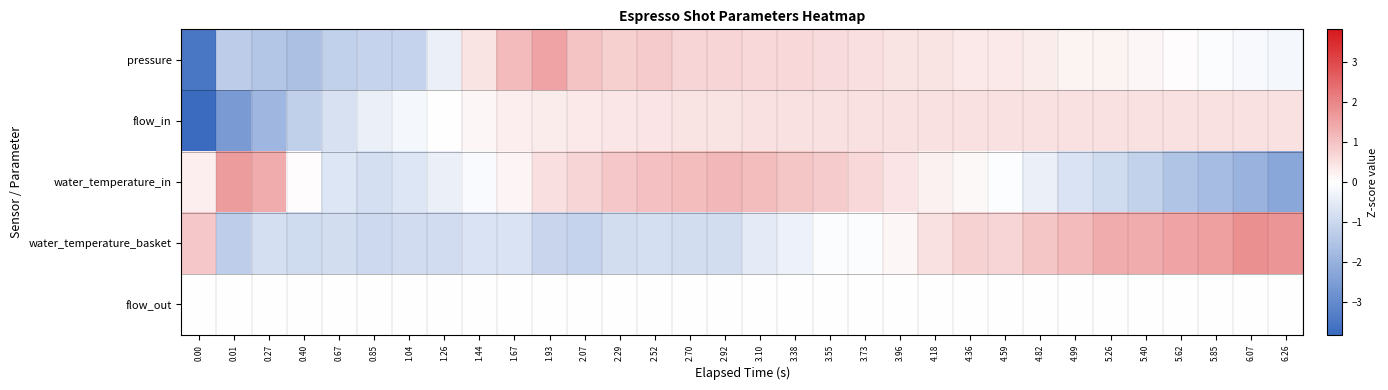

Reading left to right, list all the values displayed in this chart.

pressure: 0.00=-3.5	0.01=-1.3	0.27=-1.5	0.40=-1.6	0.67=-1.2	0.85=-1.1	1.04=-1.1	1.26=-0.4	1.44=0.5	1.67=1.1	1.93=1.5	2.07=1.0	2.29=0.8	2.52=0.8	2.70=0.7	2.92=0.7	3.10=0.6	3.38=0.6	3.55=0.6	3.73=0.5	3.96=0.5	4.18=0.5	4.36=0.4	4.59=0.4	4.82=0.3	4.99=0.2	5.26=0.2	5.40=0.1	5.62=0.1	5.85=-0.1	6.07=-0.1	6.26=-0.2
flow_in: 0.00=-3.8	0.01=-2.6	0.27=-1.8	0.40=-1.2	0.67=-0.8	0.85=-0.4	1.04=-0.2	1.26=0.0	1.44=0.1	1.67=0.3	1.93=0.3	2.07=0.4	2.29=0.4	2.52=0.4	2.70=0.5	2.92=0.5	3.10=0.5	3.38=0.5	3.55=0.5	3.73=0.5	3.96=0.5	4.18=0.5	4.36=0.5	4.59=0.5	4.82=0.5	4.99=0.5	5.26=0.5	5.40=0.5	5.62=0.5	5.85=0.5	6.07=0.5	6.26=0.5
water_temperature_in: 0.00=0.3	0.01=1.6	0.27=1.4	0.40=0.1	0.67=-0.6	0.85=-0.8	1.04=-0.7	1.26=-0.4	1.44=-0.1	1.67=0.2	1.93=0.5	2.07=0.7	2.29=0.9	2.52=1.0	2.70=1.1	2.92=1.2	3.10=1.1	3.38=0.9	3.55=0.8	3.73=0.6	3.96=0.4	4.18=0.2	4.36=0.1	4.59=-0.0	4.82=-0.4	4.99=-0.7	5.26=-0.9	5.40=-1.2	5.62=-1.5	5.85=-1.7	6.07=-2.0	6.26=-2.3
water_temperature_basket: 0.00=0.9	0.01=-1.2	0.27=-0.8	0.40=-0.9	0.67=-0.9	0.85=-1.0	1.04=-0.9	1.26=-0.9	1.44=-0.7	1.67=-0.7	1.93=-1.1	2.07=-1.1	2.29=-0.9	2.52=-0.8	2.70=-0.8	2.92=-0.8	3.10=-0.5	3.38=-0.3	3.55=-0.1	3.73=-0.1	3.96=0.1	4.18=0.5	4.36=0.7	4.59=0.7	4.82=0.9	4.99=1.1	5.26=1.4	5.40=1.4	5.62=1.5	5.85=1.6	6.07=1.8	6.26=1.7
flow_out: 0.00=0.0	0.01=0.0	0.27=0.0	0.40=0.0	0.67=0.0	0.85=0.0	1.04=0.0	1.26=0.0	1.44=0.0	1.67=0.0	1.93=0.0	2.07=0.0	2.29=0.0	2.52=0.0	2.70=0.0	2.92=0.0	3.10=0.0	3.38=0.0	3.55=0.0	3.73=0.0	3.96=0.0	4.18=0.0	4.36=0.0	4.59=0.0	4.82=0.0	4.99=0.0	5.26=0.0	5.40=0.0	5.62=0.0	5.85=0.0	6.07=0.0	6.26=0.0